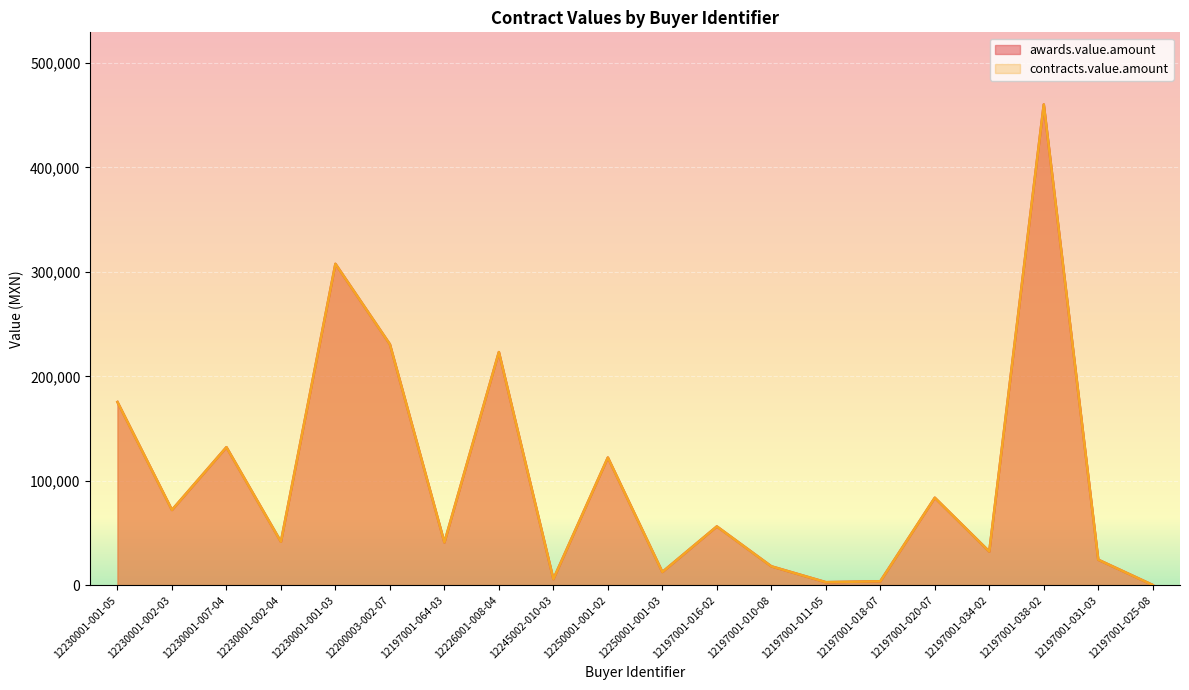

Reading left to right, list all the values displayed in this chart.

awards.value.amount: 12230001-001-05=175372.7	12230001-002-03=72000.0	12230001-007-04=132120.0	12230001-002-04=41540.0	12230001-001-03=307705.2	12200003-002-07=230647.4	12197001-064-03=40926.6	12226001-008-04=223200.0	12245002-010-03=5791.5	12250001-001-02=122203.0	12250001-001-03=12600.0	12197001-016-02=56216.7	12197001-010-08=18015.6	12197001-011-05=2832.1	12197001-018-07=3680.1	12197001-020-07=83706.9	12197001-034-02=32180.0	12197001-038-02=460373.0	12197001-031-03=24339.0	12197001-025-08=130.0
contracts.value.amount: 12230001-001-05=175372.7	12230001-002-03=72000.0	12230001-007-04=132120.0	12230001-002-04=41540.0	12230001-001-03=307705.2	12200003-002-07=230647.4	12197001-064-03=40926.6	12226001-008-04=223200.0	12245002-010-03=5791.5	12250001-001-02=122203.0	12250001-001-03=12600.0	12197001-016-02=56216.7	12197001-010-08=18015.6	12197001-011-05=2832.1	12197001-018-07=3680.1	12197001-020-07=83706.9	12197001-034-02=32180.0	12197001-038-02=460373.0	12197001-031-03=24339.0	12197001-025-08=130.0